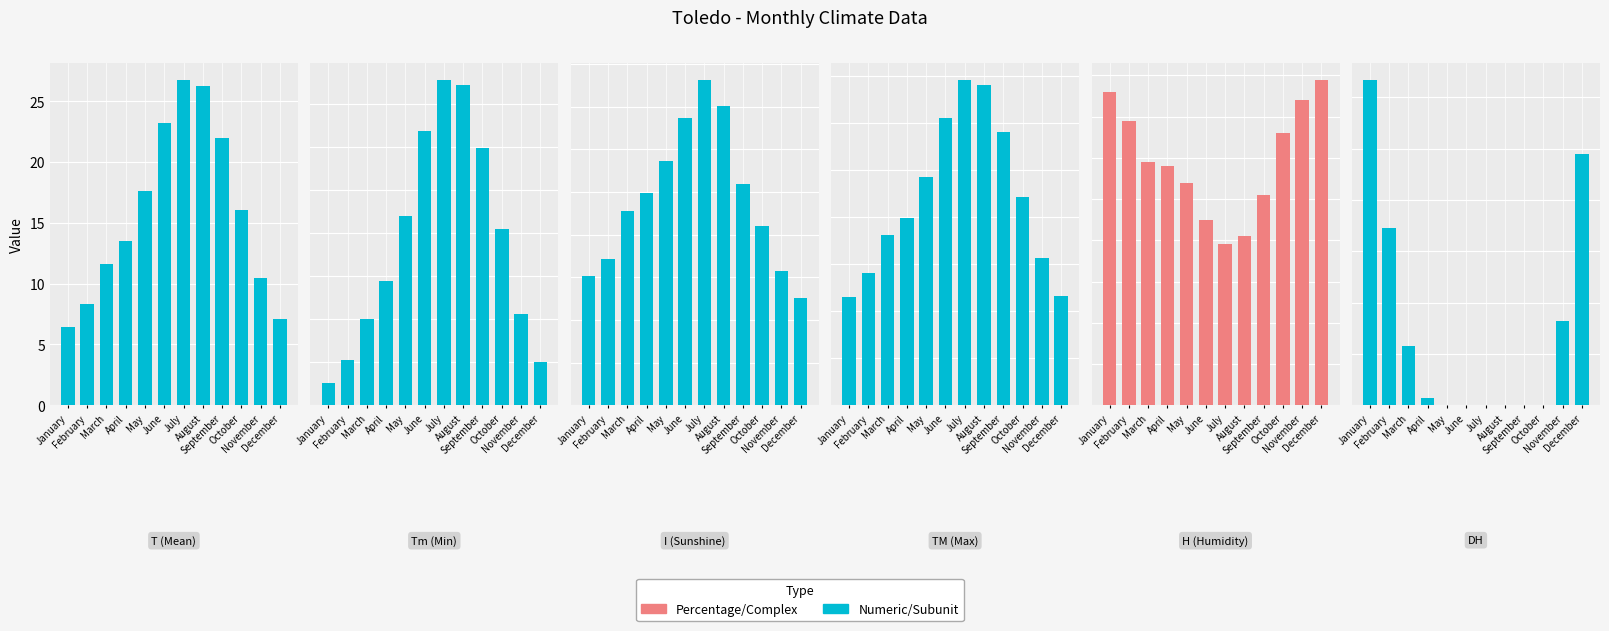

What is the maximum value shown in the chart?

382.0